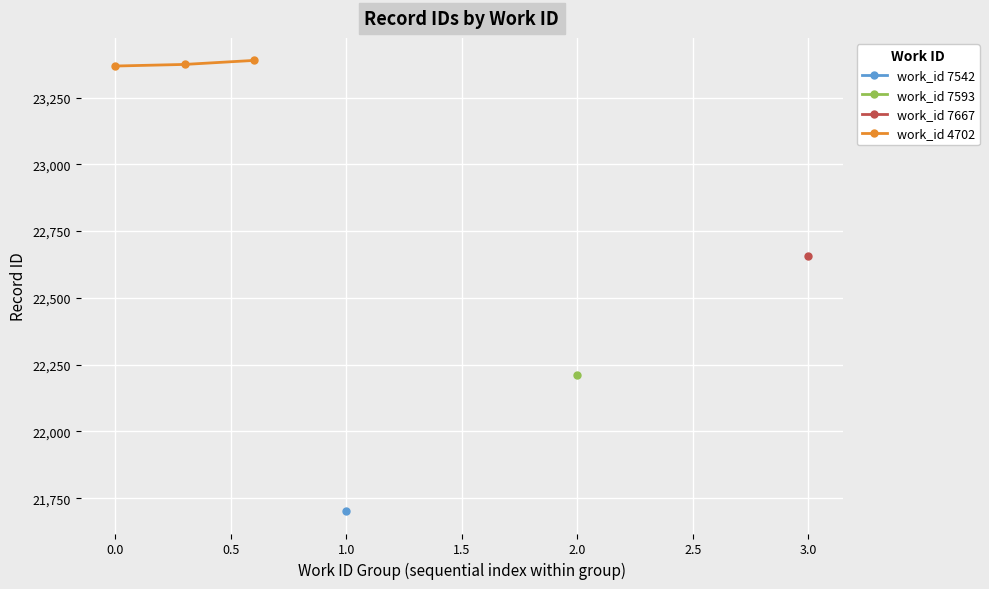

What is the value of the work_id 4702 point at the 1st from the left?

23368